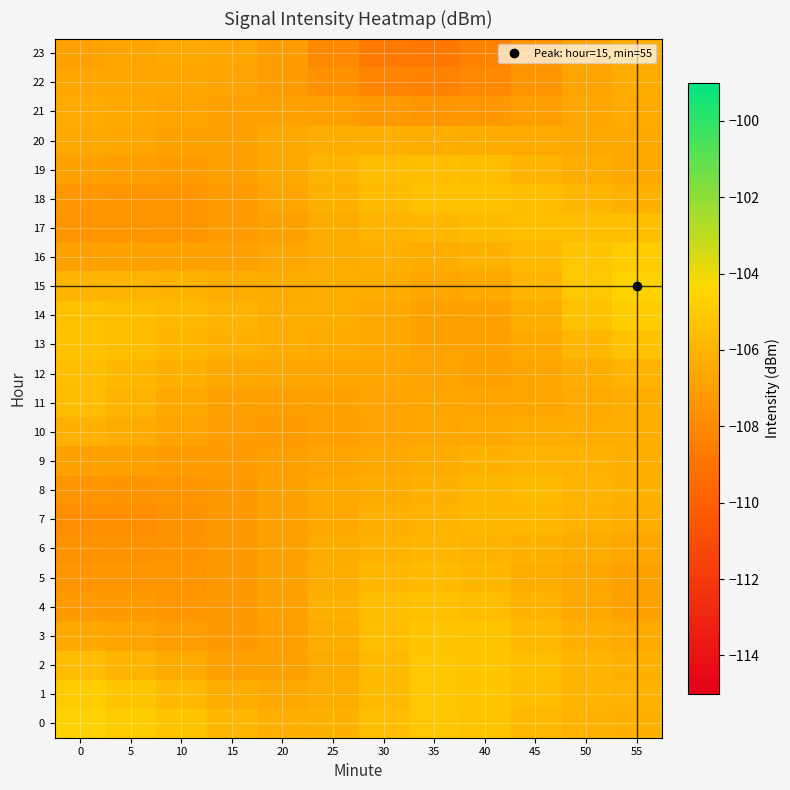

Rank the series at 20 from highest to lowest value.

0, 14, 13, 15, 19, 20, 1, 12, 16, 18, 17, 5, 21, 4, 8, 7, 6, 2, 3, 11, 9, 10, 22, 23